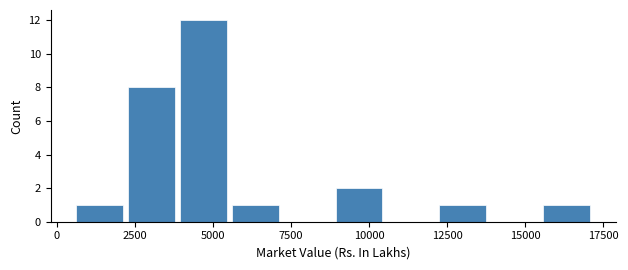

Around what value on the x-axis is the tallest bar? Give the approximate position of its centre, as read against the axis.

4500